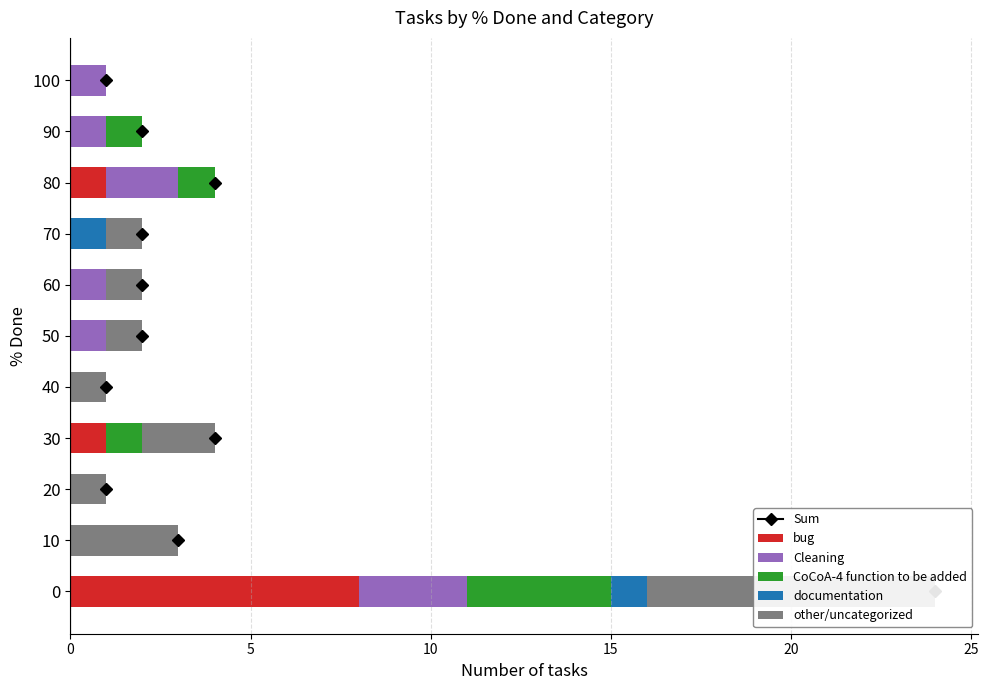

Rank the series by their maximum value, from lowest to highest.

documentation, Cleaning, CoCoA-4 function to be added, bug, other/uncategorized